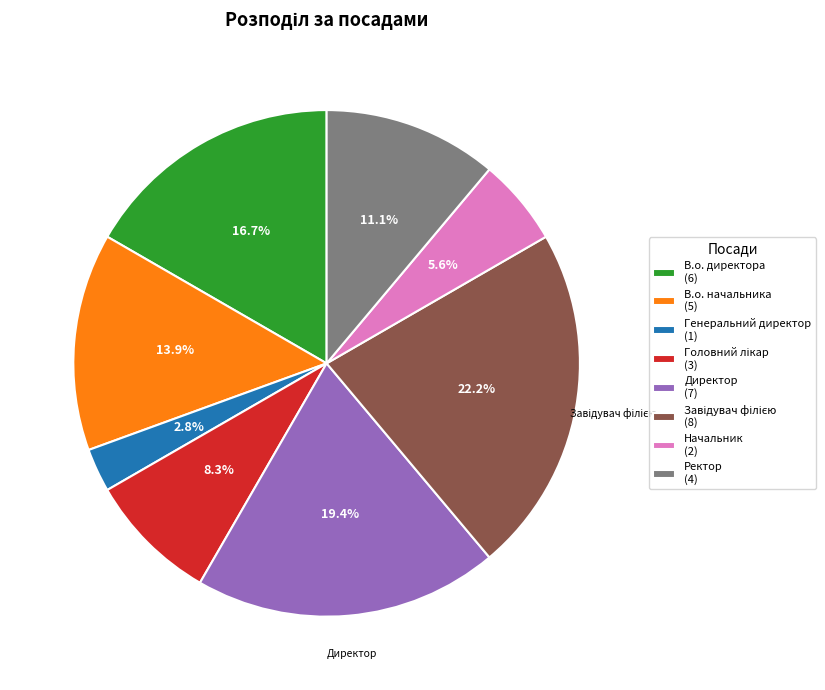

Between В.о. начальника (5) and Генеральний директор (1), which is larger?

В.о. начальника (5)